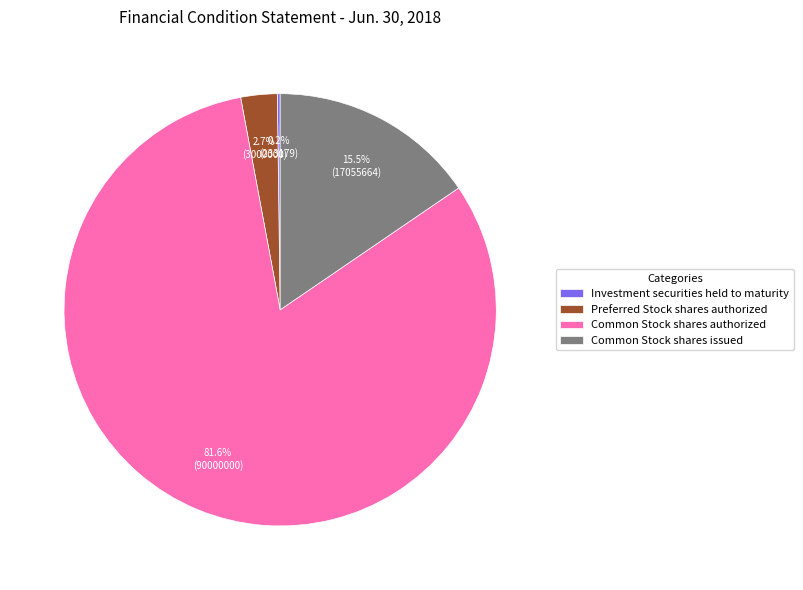

To the nearest percent, what is the average slice percentage?

25%